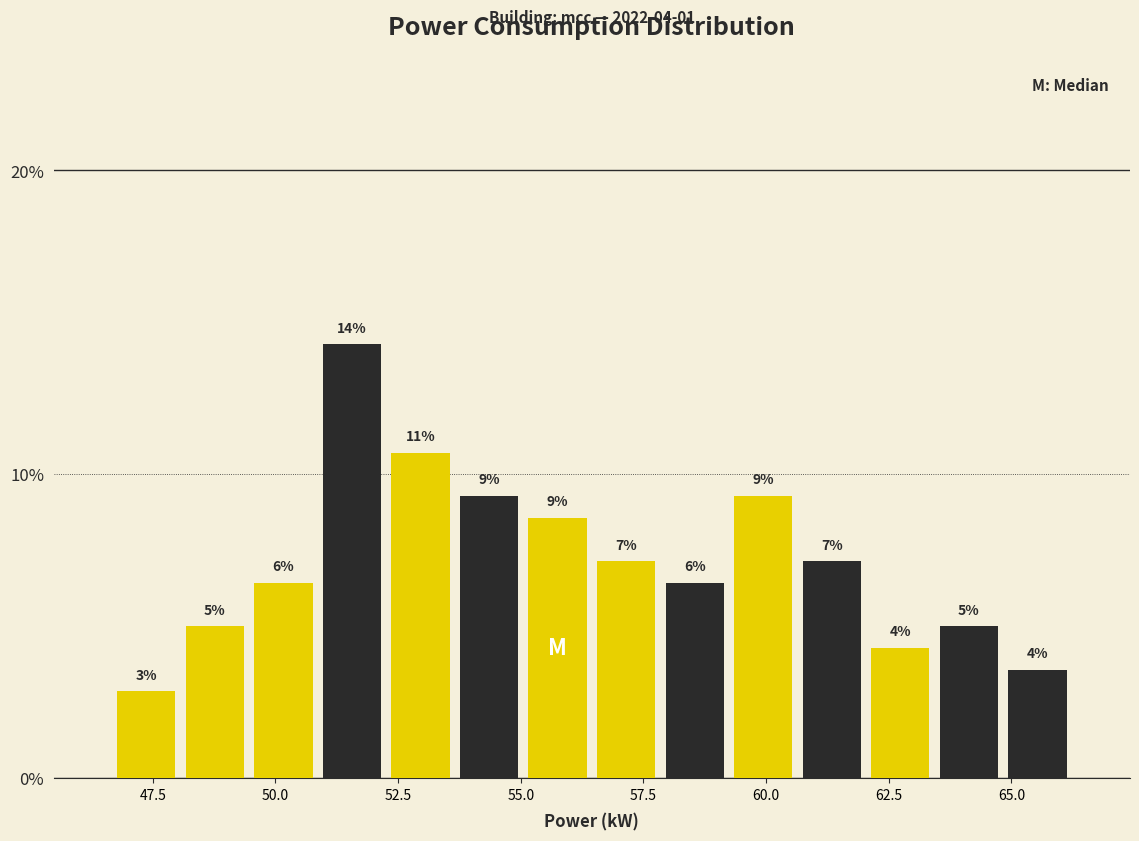

Around what value on the x-axis is the tallest bar? Give the approximate position of its centre, as read against the axis.

51.5